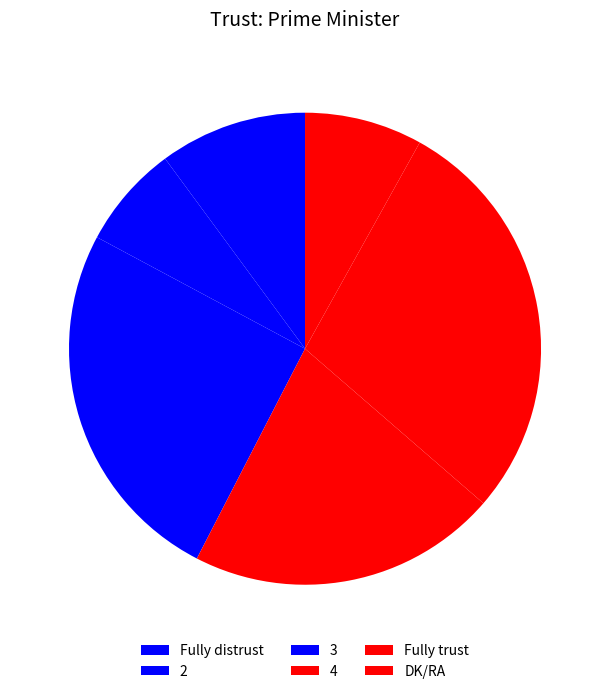

What is the ratio of the value at 3 to the value at DK/RA?

3.1